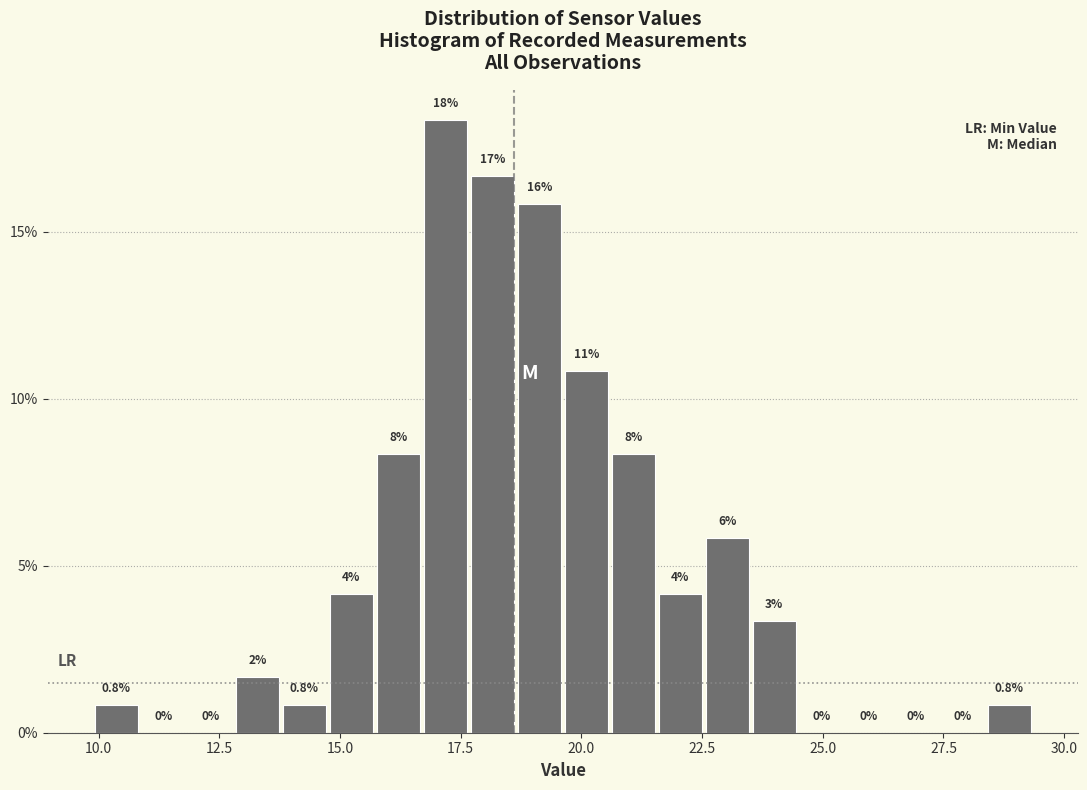

Around what value on the x-axis is the tallest bar? Give the approximate position of its centre, as read against the axis.

17.0